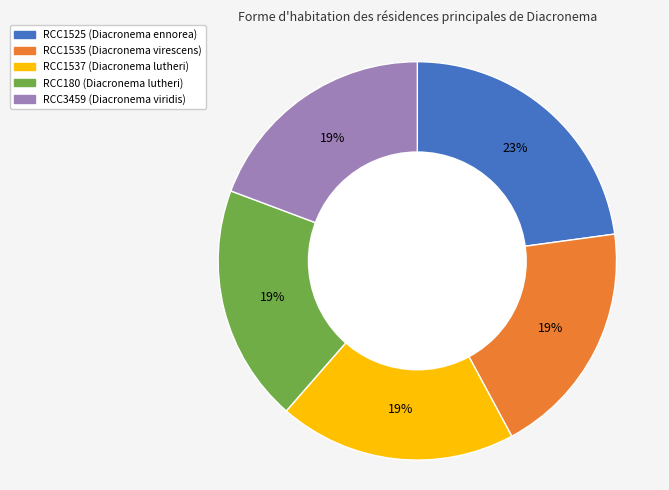

Which slice is the largest?

RCC1525